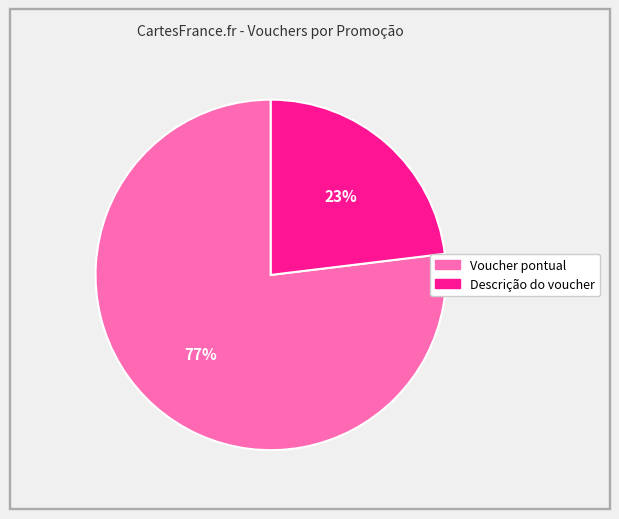

What percentage is the Descrição do voucher slice, to the nearest percent?

23%